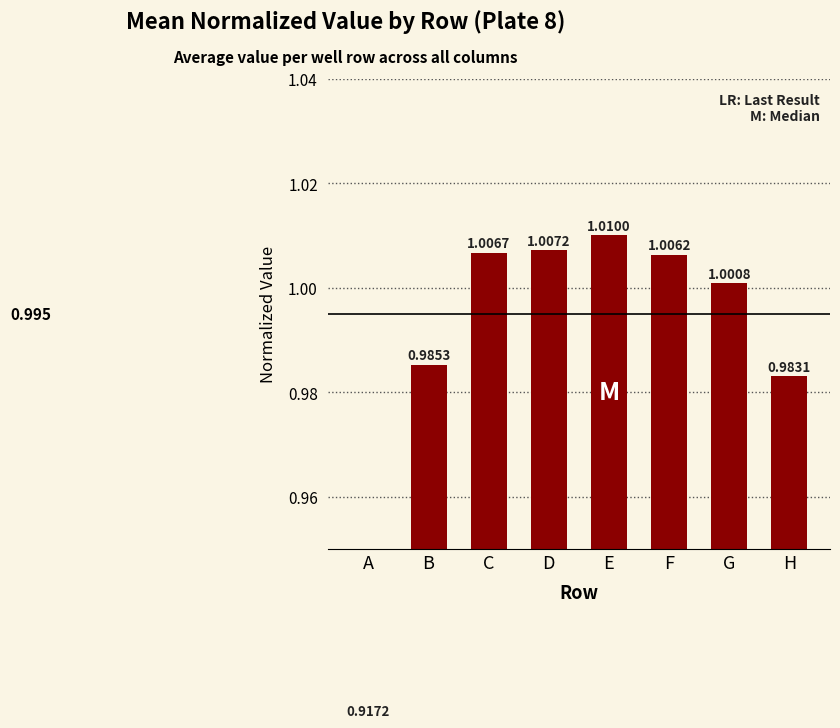

What is the sum of all values?

7.9